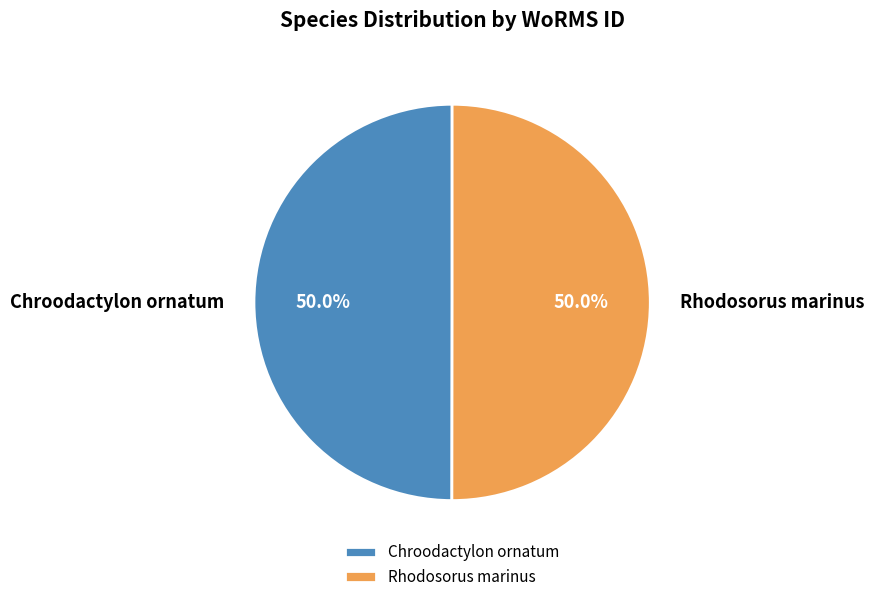

Approximately how many times larger is the value at Rhodosorus marinus compared to Chroodactylon ornatum?

1.0